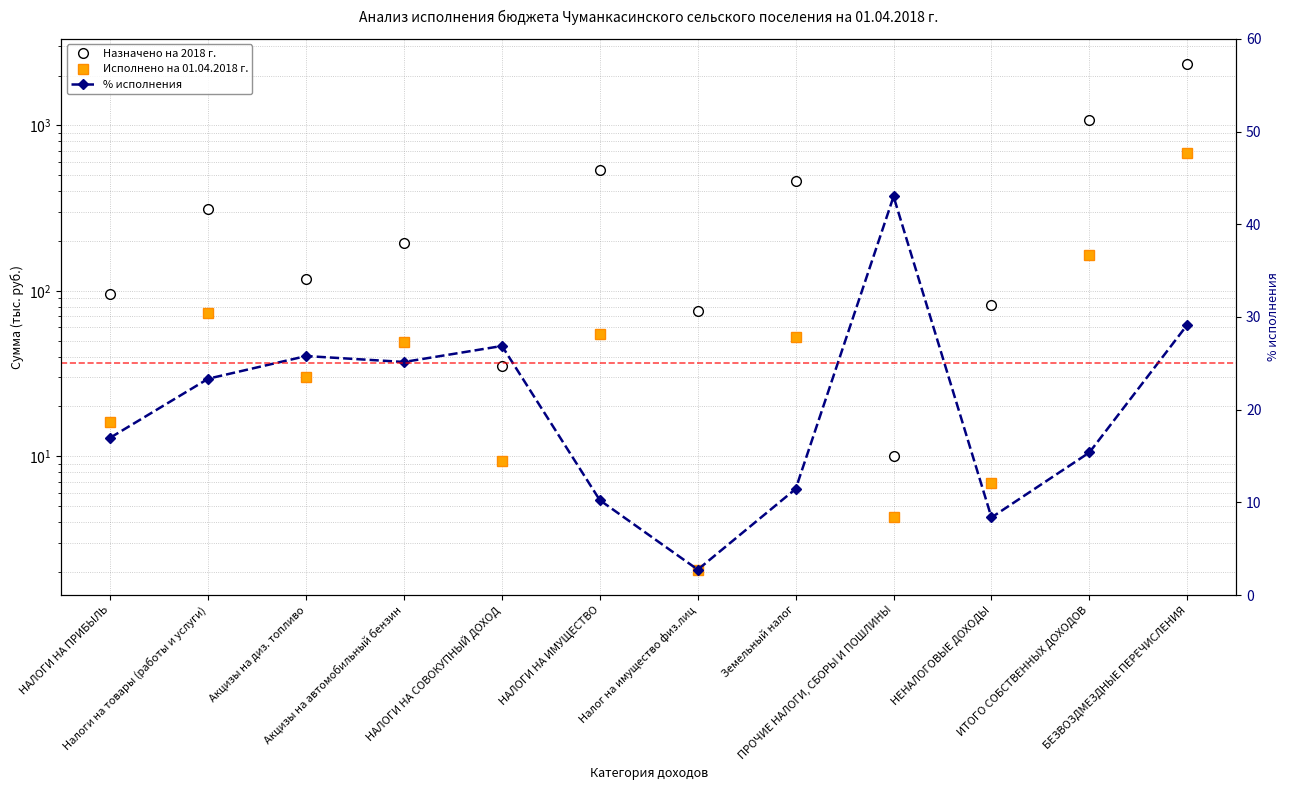

True or false: Исполнено на 01.04.2018 г. has a value of 2.9 at ПРОЧИЕ НАЛОГИ, СБОРЫ И ПОШЛИНЫ.

False